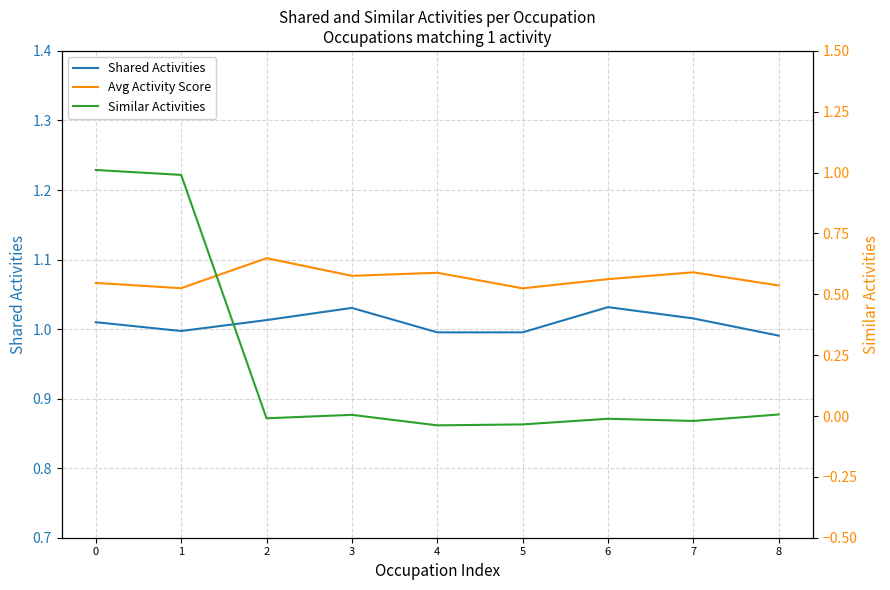

The value of Similar Activities at 4 is -0.0. True or false?

True